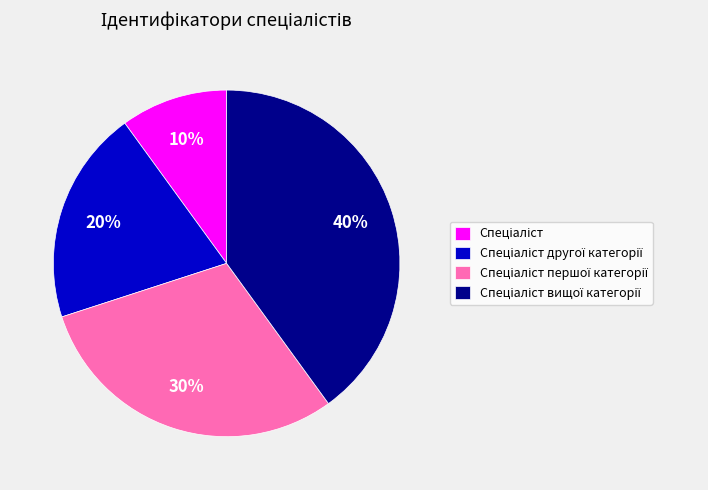

To the nearest percent, what is the average slice percentage?

25%